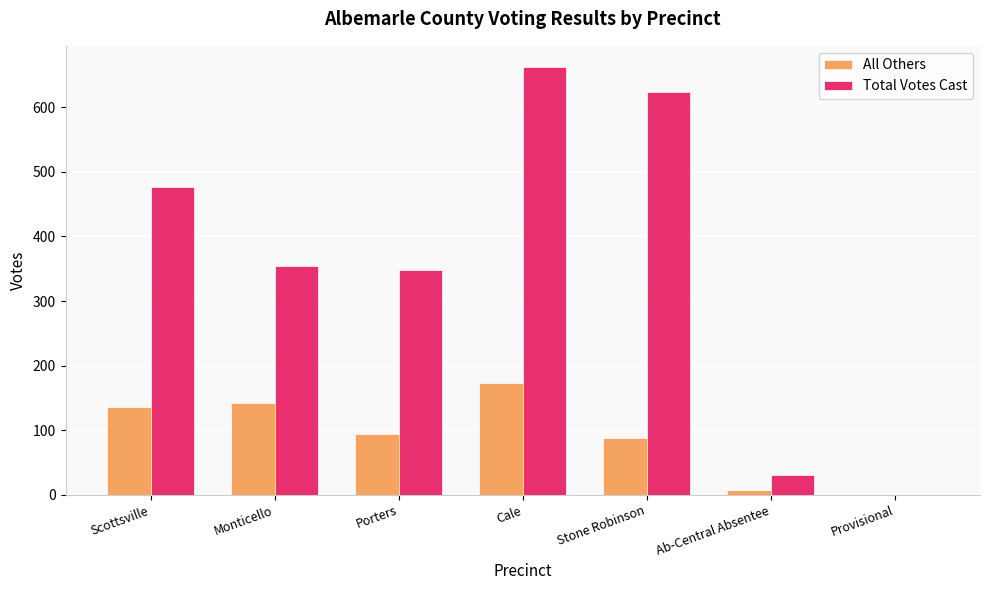

Reading left to right, transcribe all the data shown in this chart.

All Others: 136	142	94	173	88	7	0
Total Votes Cast: 477	354	348	662	623	31	0